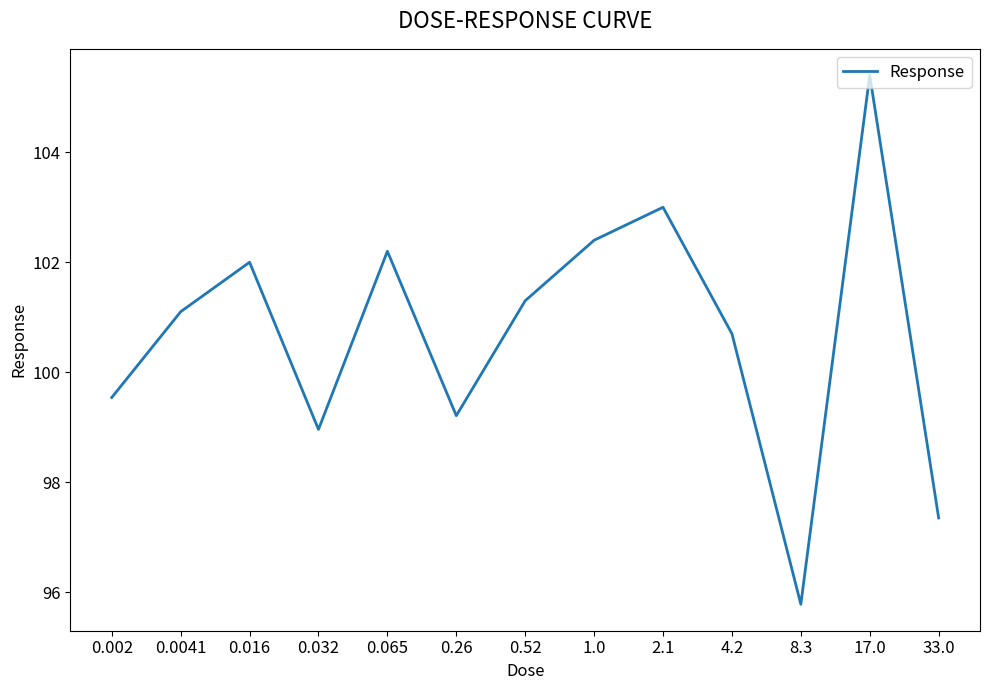

Rank the categories by value from lowest to highest.

8.3, 33.0, 0.032, 0.26, 0.002, 4.2, 0.0041, 0.52, 0.016, 0.065, 1.0, 2.1, 17.0